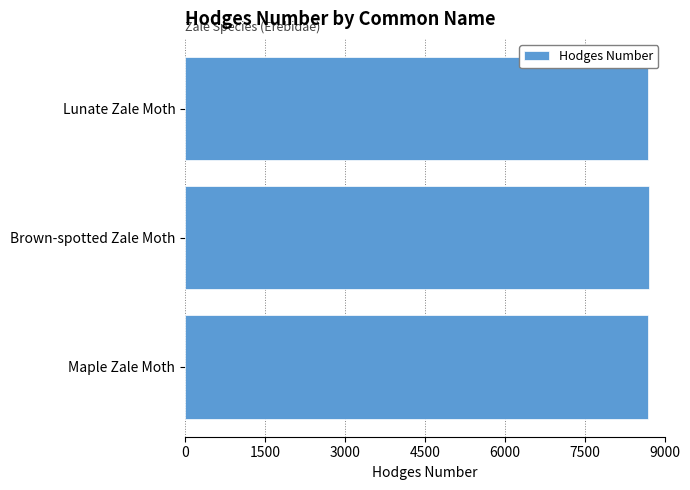

The value at Maple Zale Moth is 8692. True or false?

True